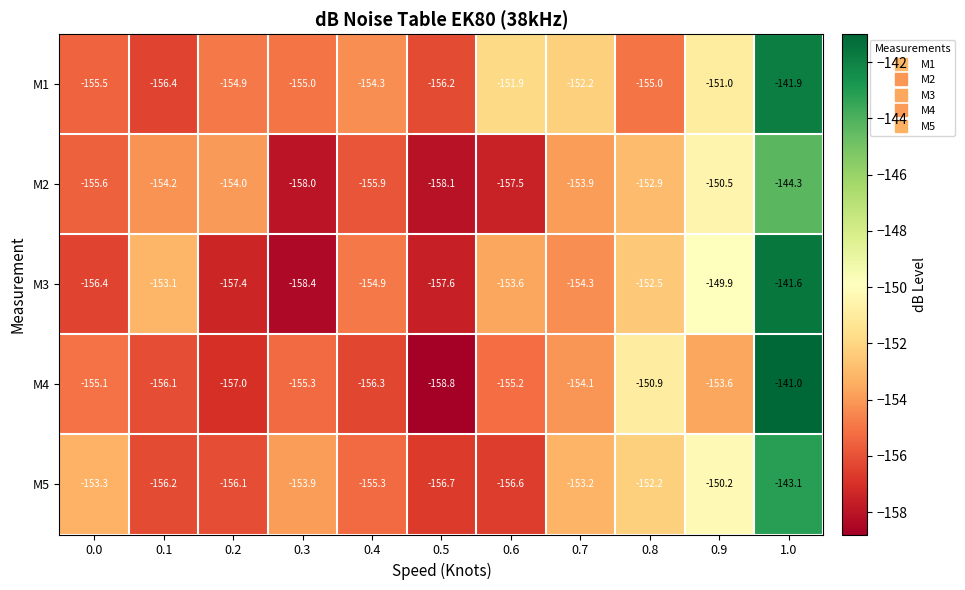

What is the approximate value of M5 at 0.5?

-156.7